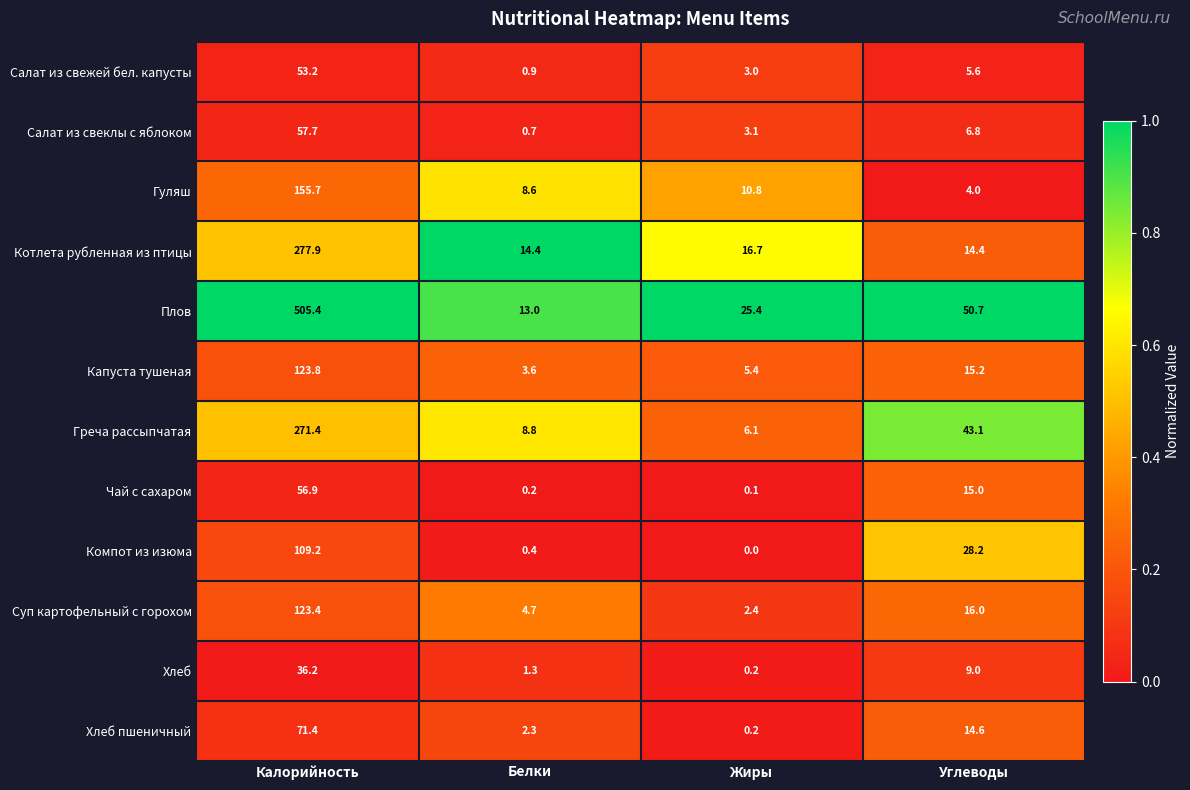

Rank the series at Белки from highest to lowest value.

Котлета рубленная из птицы, Плов, Греча рассыпчатая, Гуляш, Суп картофельный с горохом, Капуста тушеная, Хлеб пшеничный, Хлеб, Салат из свежей бел. капусты, Салат из свеклы с яблоком, Компот из изюма, Чай с сахаром